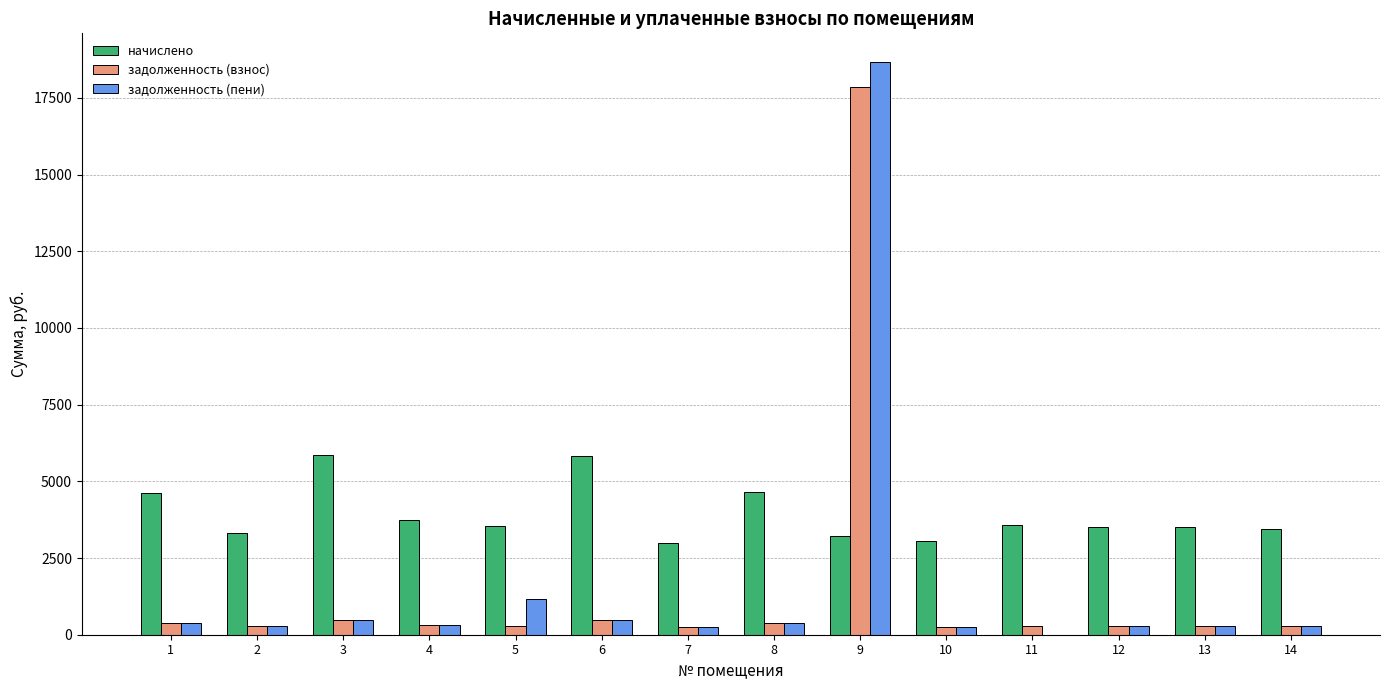

What is the highest value of the задолженность (пени) series?

18672.9